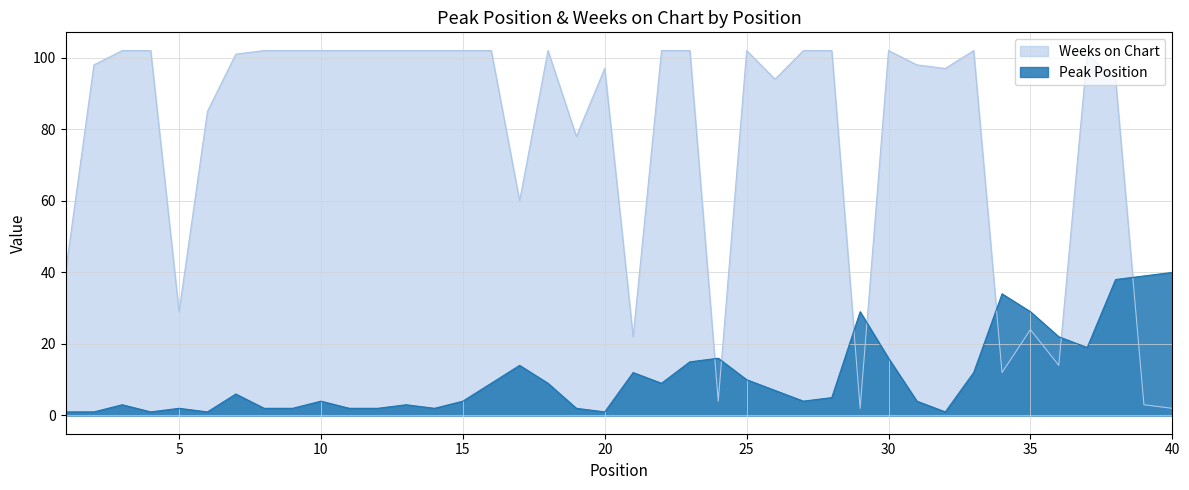

The Weeks on Chart series shows 147 at 8. True or false?

False